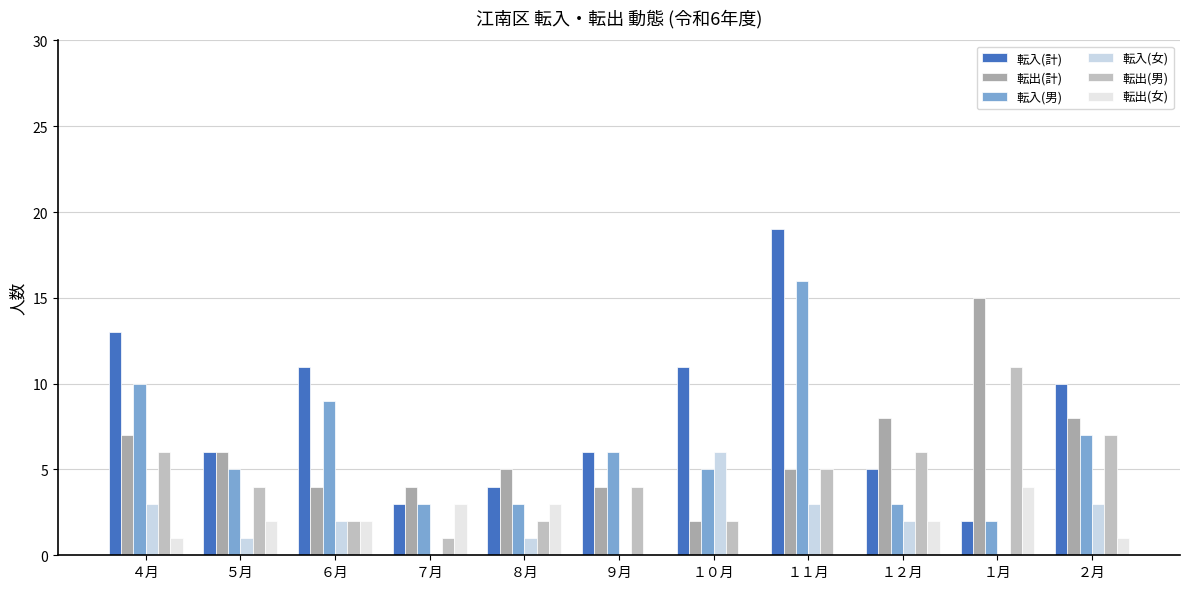

What are all the series names shown in the legend?

転入(計), 転出(計), 転入(男), 転入(女), 転出(男), 転出(女)